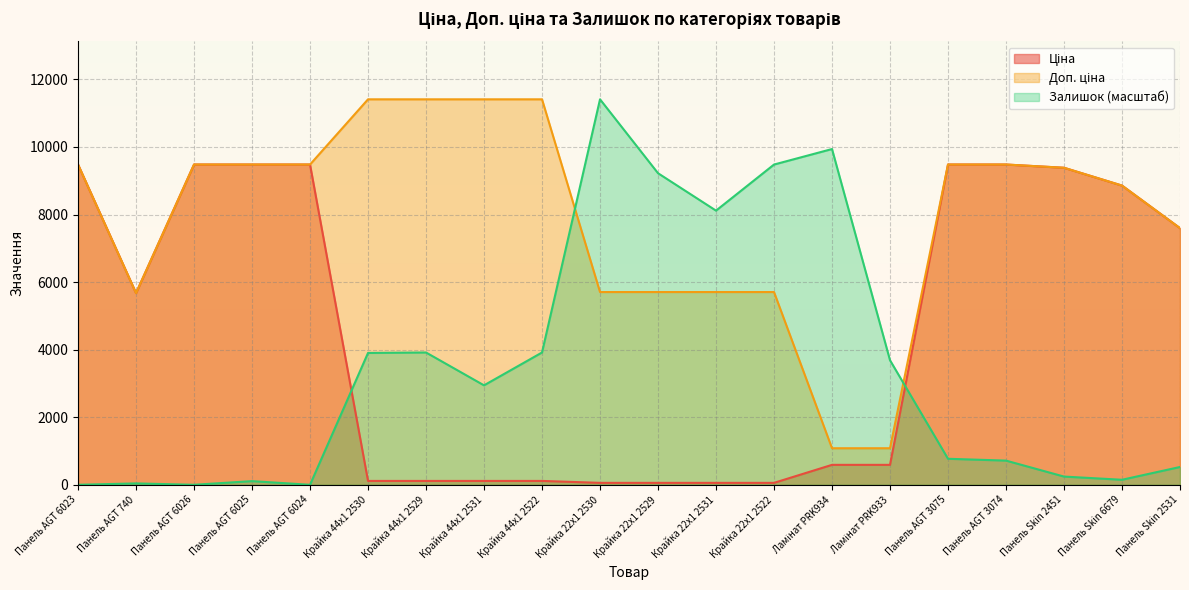

True or false: Ціна and Доп. ціна cross at least once.

False